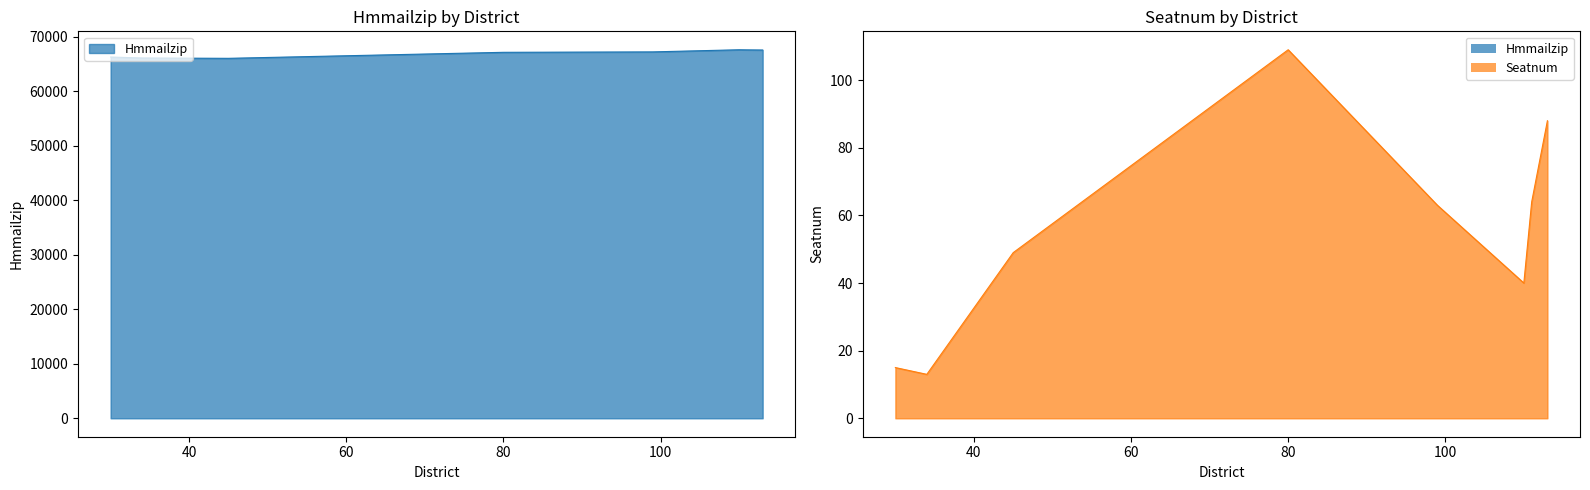

Where is the first local maximum for Hmmailzip?

110